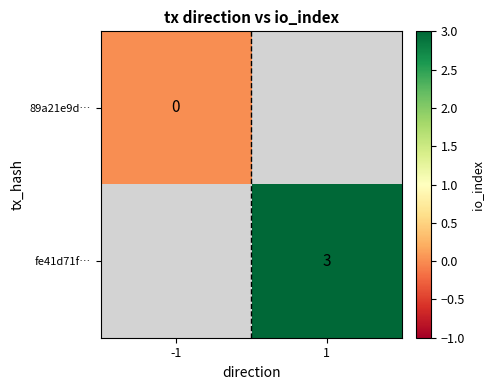

True or false: fe41d71f… has a value of 3 at 1.

True